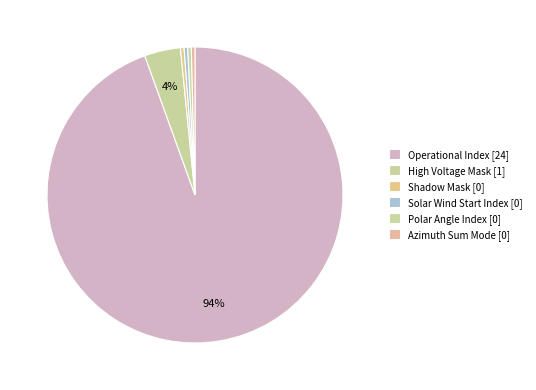

How many slices are in this pie chart?

6